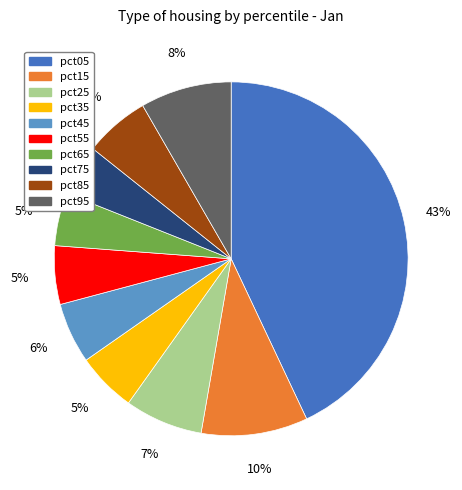

Which slice is the largest?

pct05